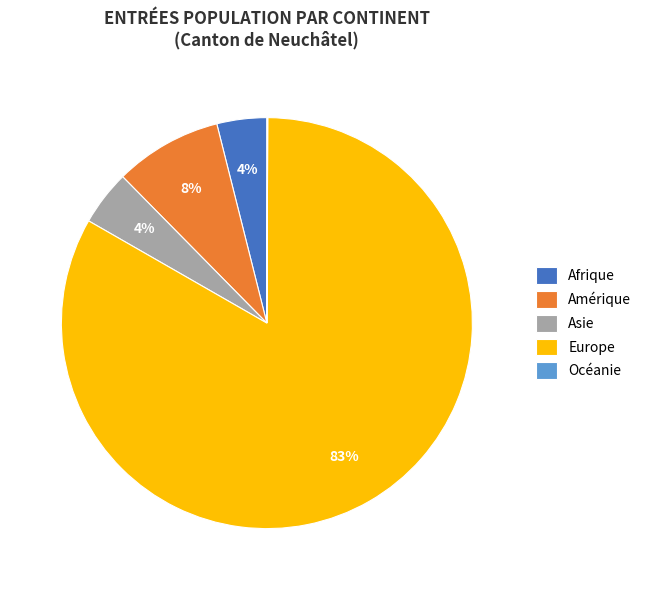

The Afrique slice represents 4% of the pie. True or false?

True